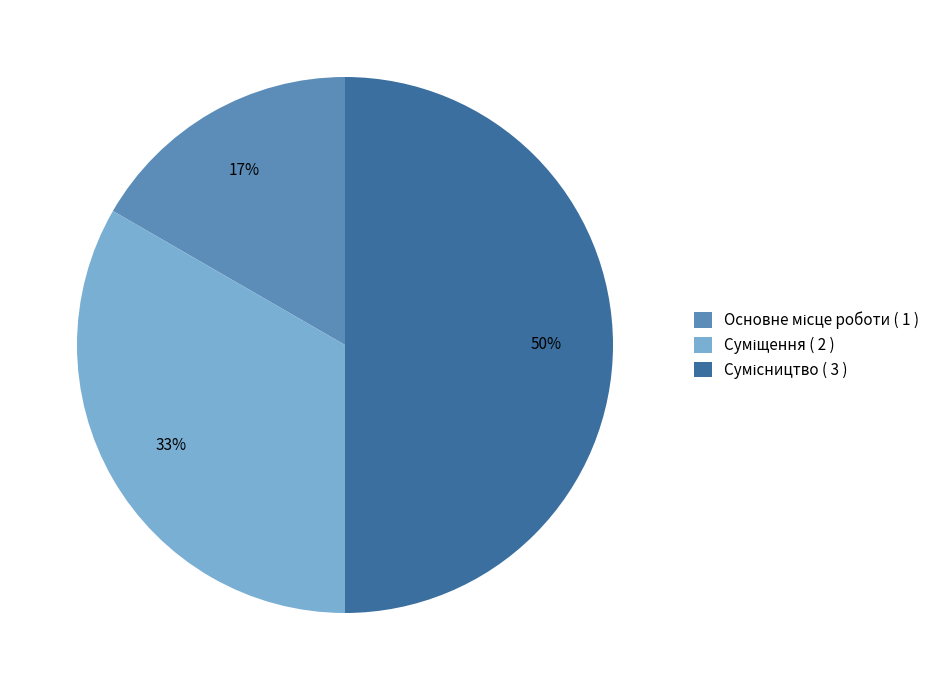

To the nearest percent, what is the difference between the largest and smallest slice percentages?

33%